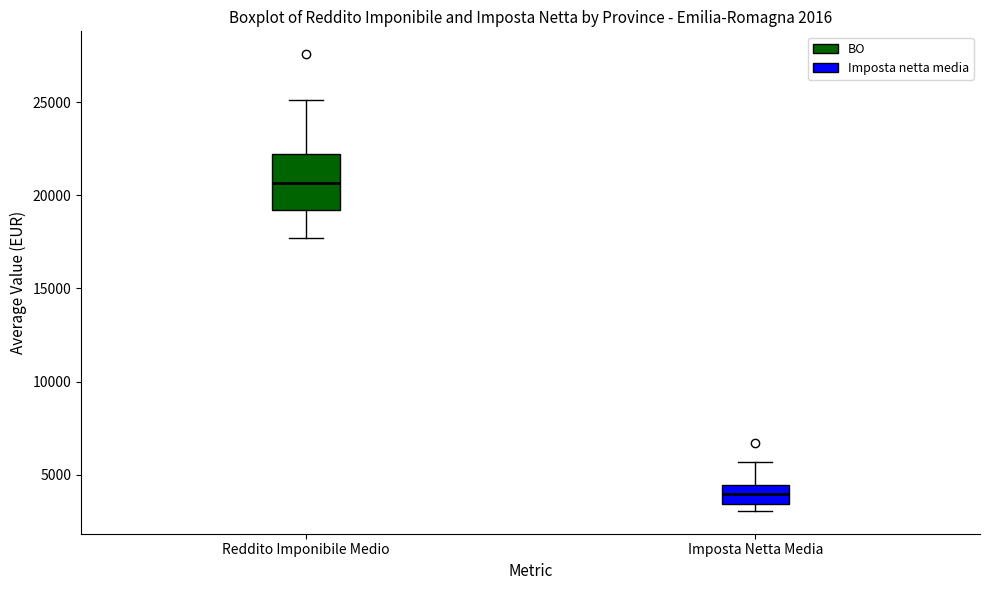

Reading left to right, read every box against the y-axis: the position of its median line, the range the box covers, and the ends of its whiskers. The values are not printed on the chart, so give them approximately, as read against the axis.

Reddito Imponibile Medio: median 20500, box 19000 to 22000, whiskers 17500 to 25000
Imposta Netta Media: median 4000, box 3500 to 4500, whiskers 3000 to 5500